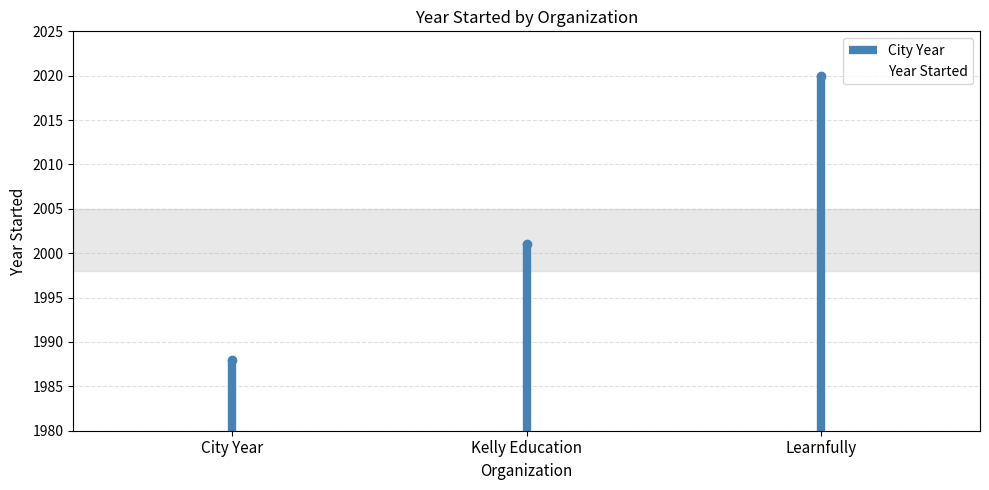

Where is the data nearest to the value 2004?

Kelly Education